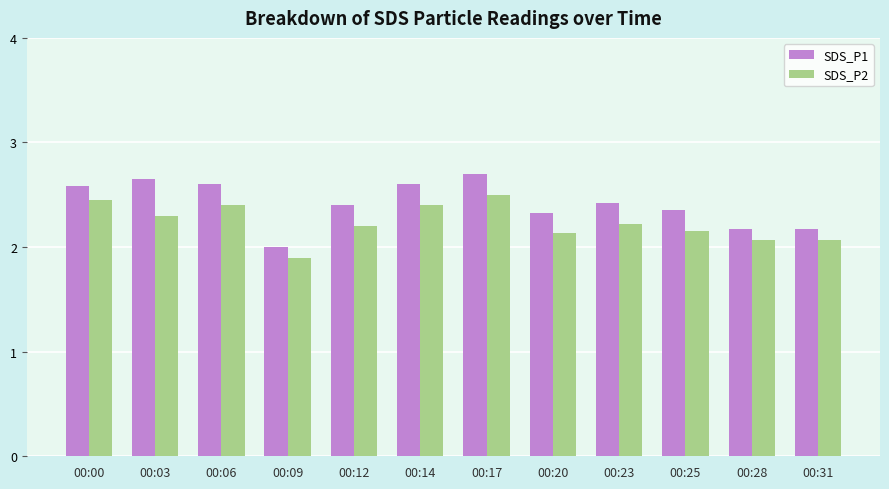

Which category has the lowest value in the SDS_P2 series?

00:09